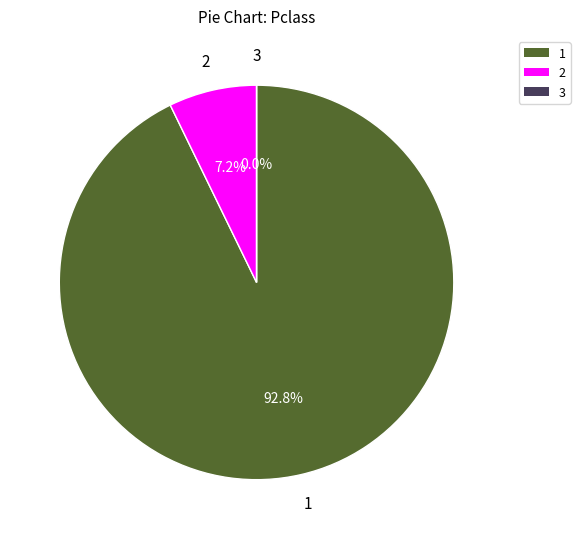

Is it true that 10 is 21% of the pie?

False